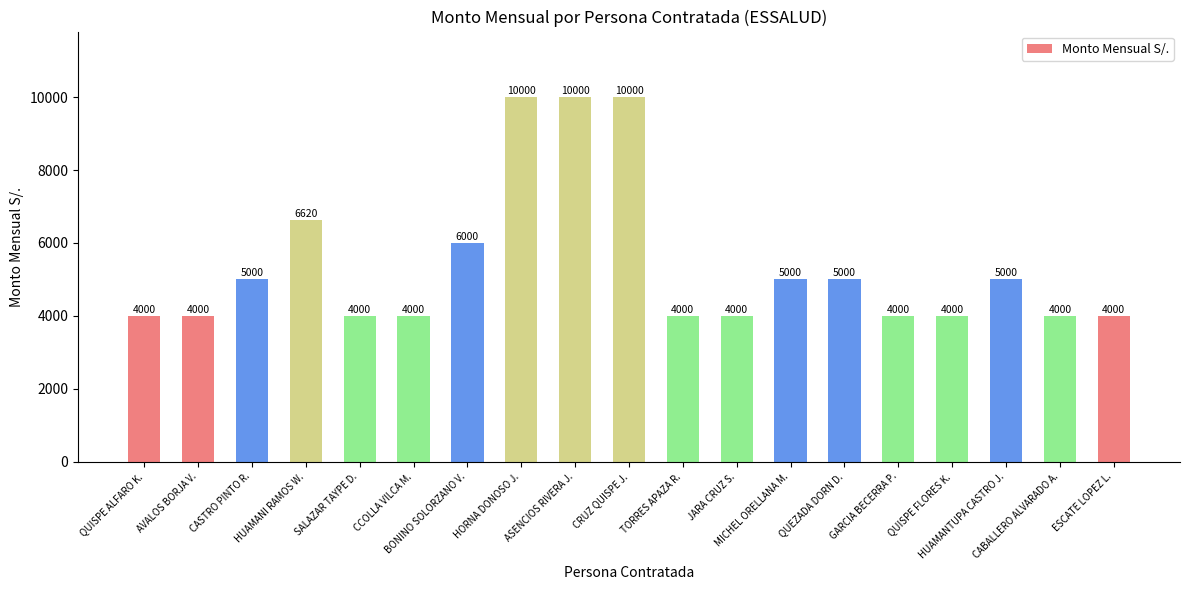

What is the ratio of the value at TORRES APAZA R. to the value at ASENCIOS RIVERA J.?

0.4